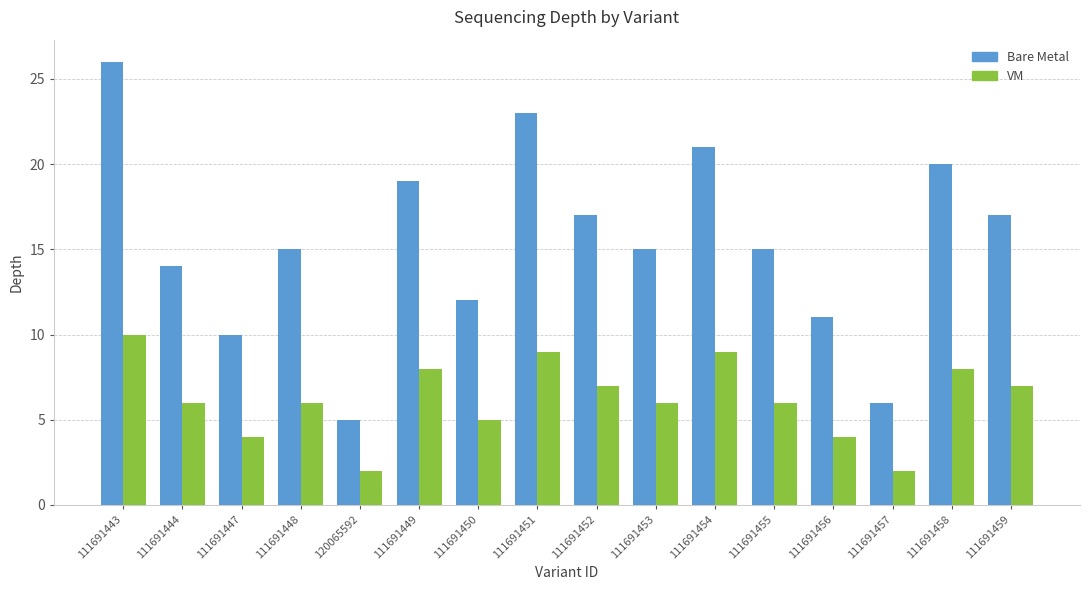

Is it true that VM equals 11 at 111691452?

False